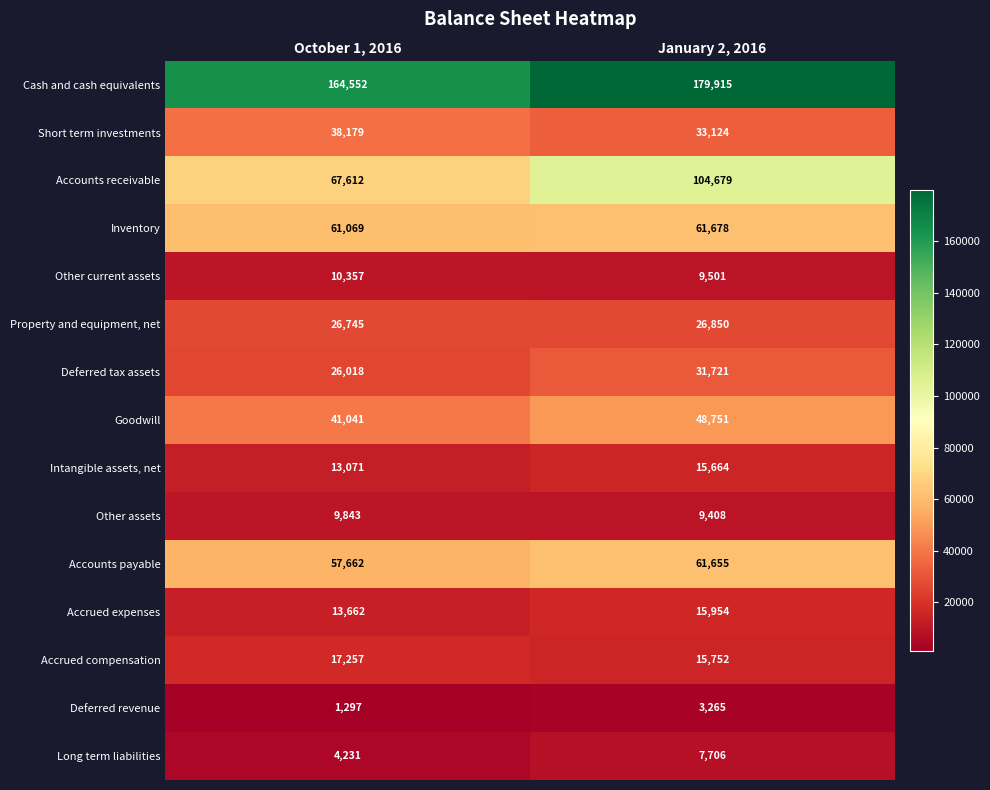

What is the average value of the Other current assets series?

9929